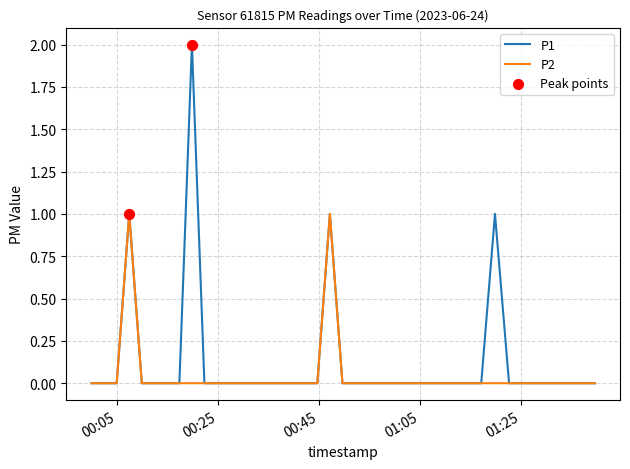

List the series in order of their peak value, lowest first.

P2, P1